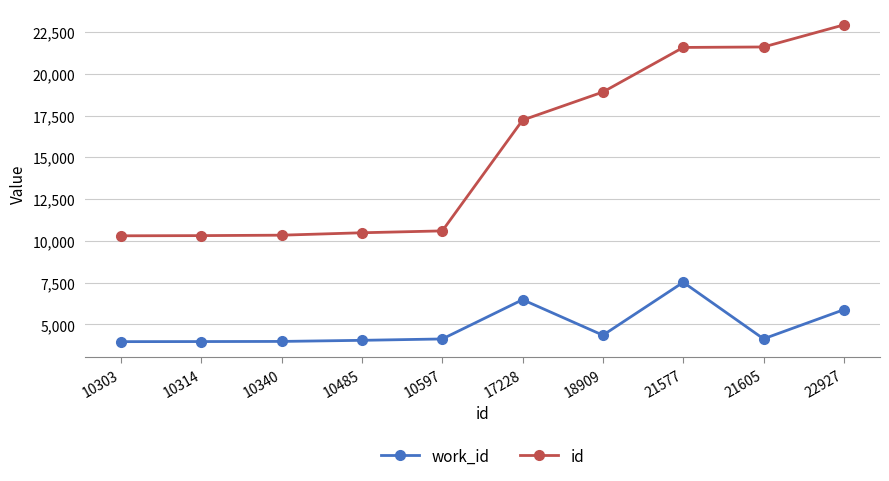

Rank the series by their average value, from lowest to highest.

work_id, id